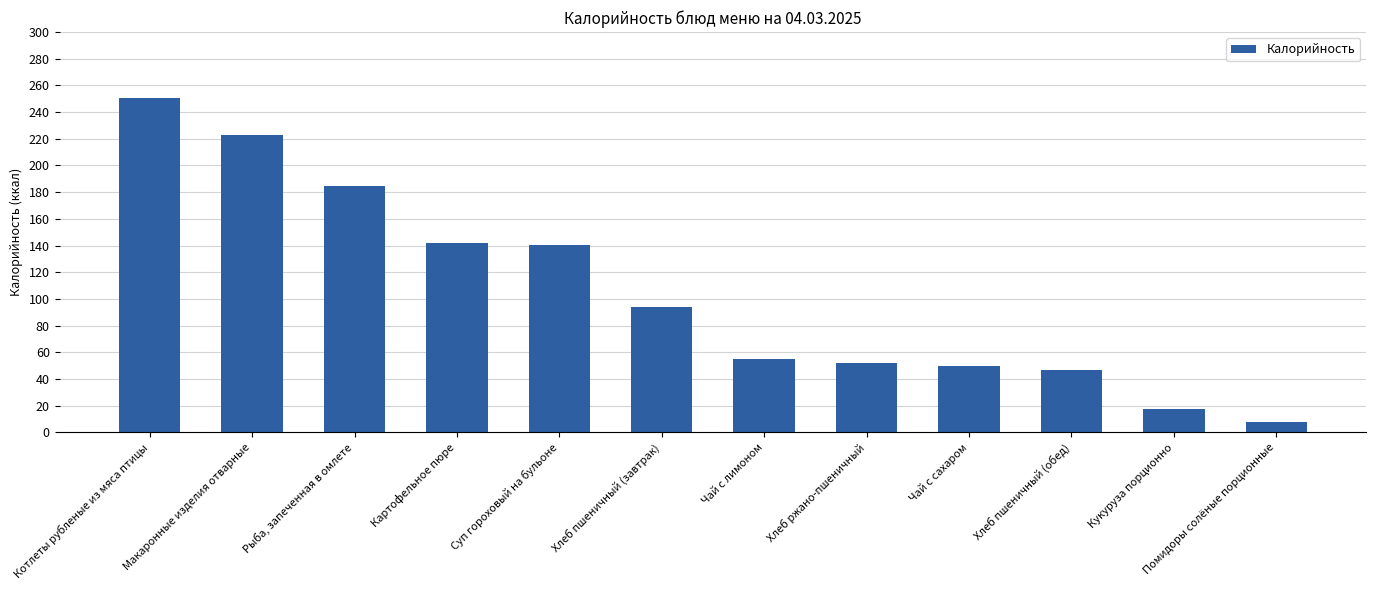

What is the change in value from Макаронные изделия отварные to Чай с лимоном?

-167.8